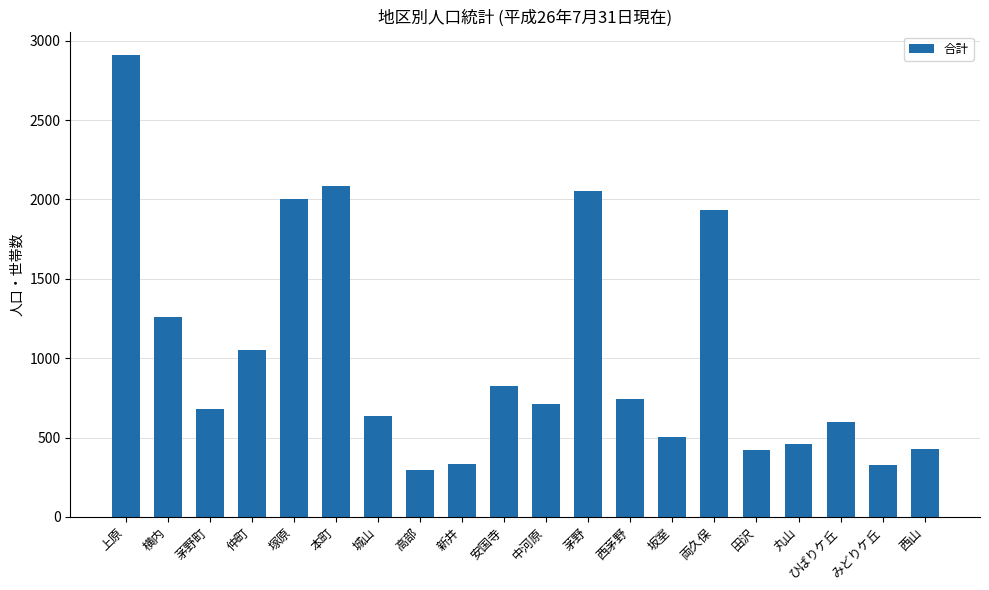

Where is the data nearest to the value 1605?

両久保